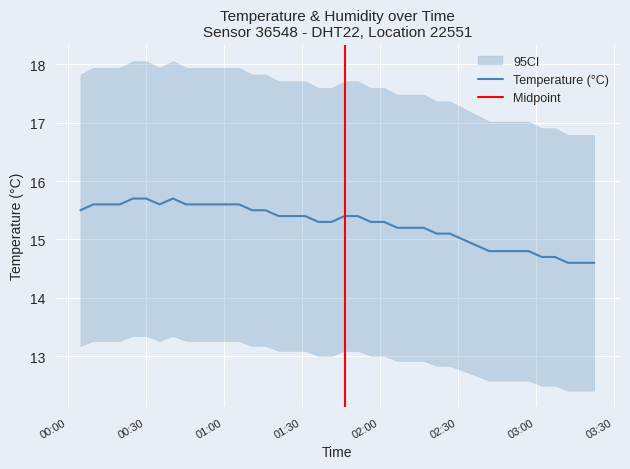

How many interior local peaks (higher than both neighbors) does the data have?

1